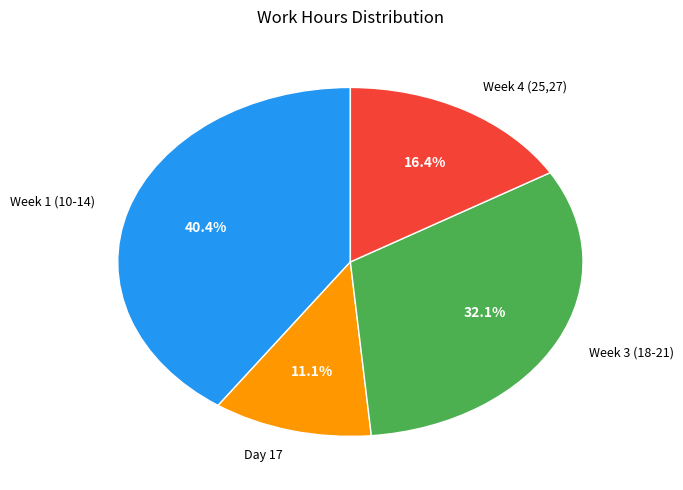

To the nearest percent, what is the average slice percentage?

25%